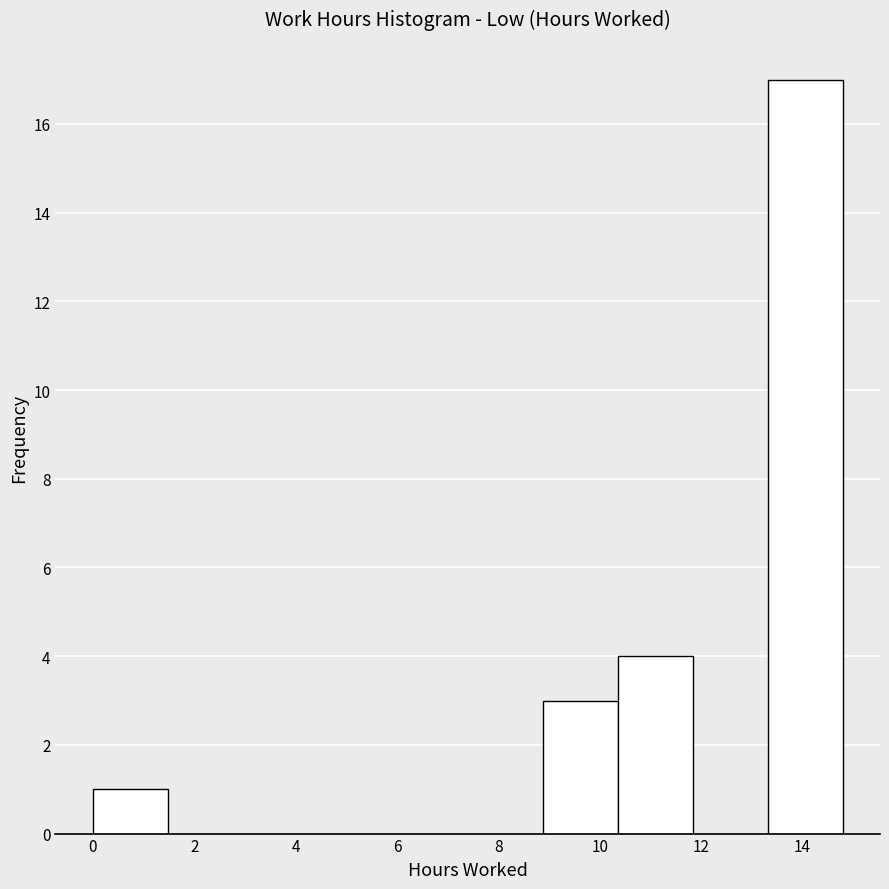

How tall is the bar that spans 8.8 to 10.4 on the x-axis? Neither the bar edges nor the heights are printed on the chart, so give them approximately, as read against the axes.

3